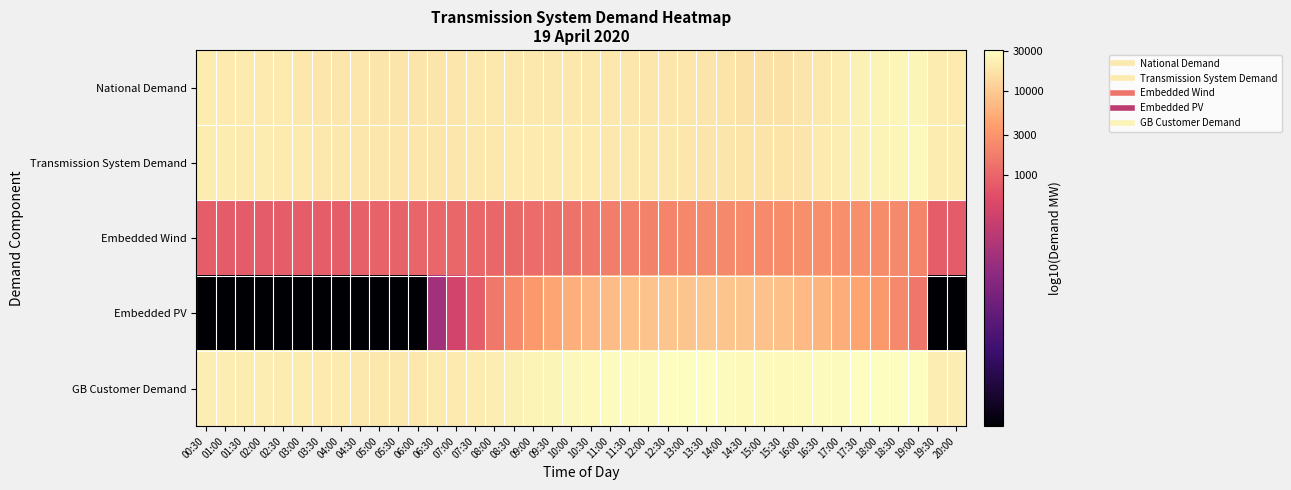

At which category does the chart reach its peak across all series?

18:00